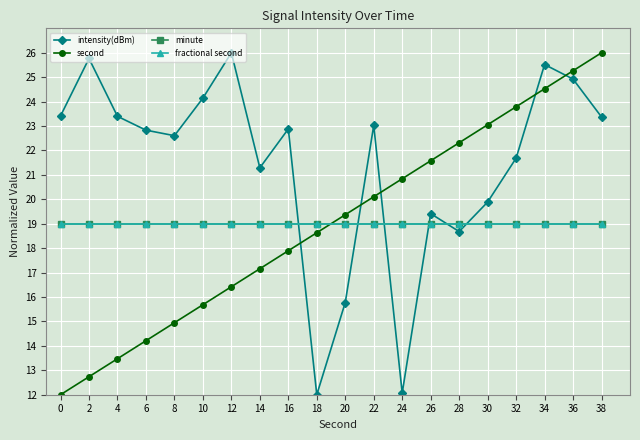

Is this an area chart (filled region under the line)?

No